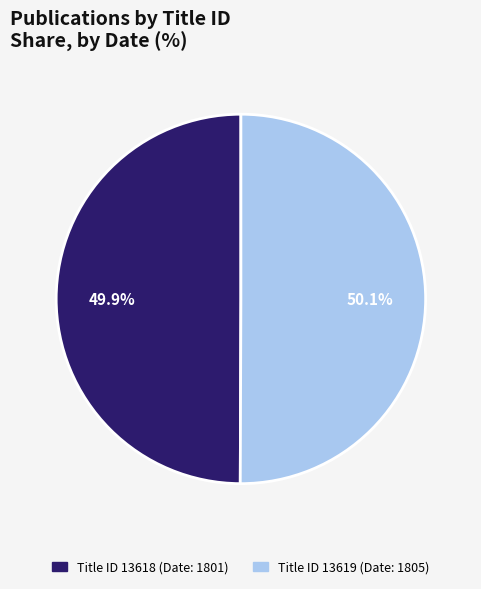

How many slices are in this pie chart?

2